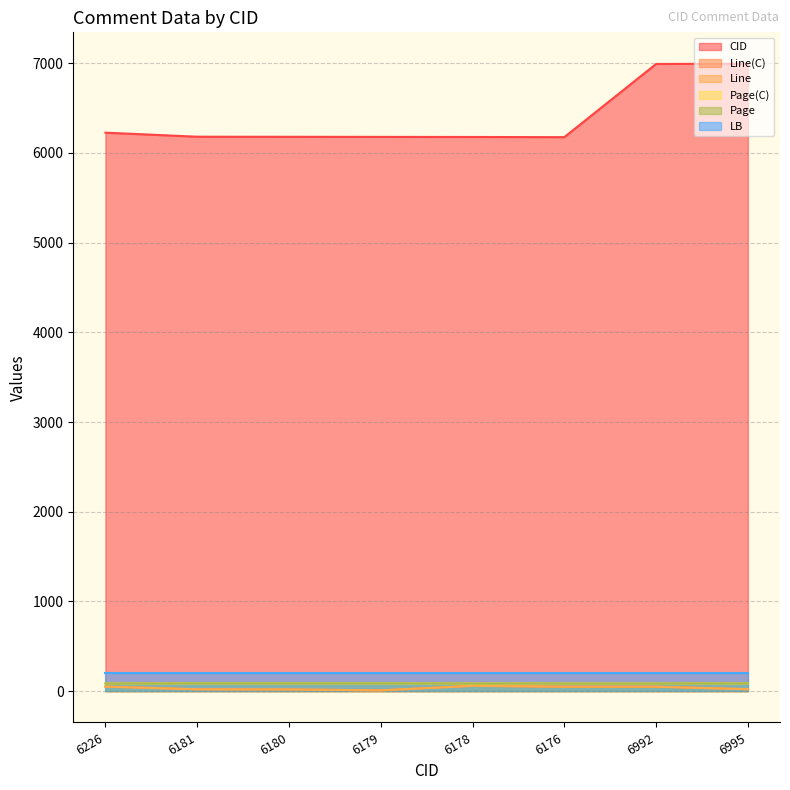

At which category does the chart reach its minimum across all series?

6179